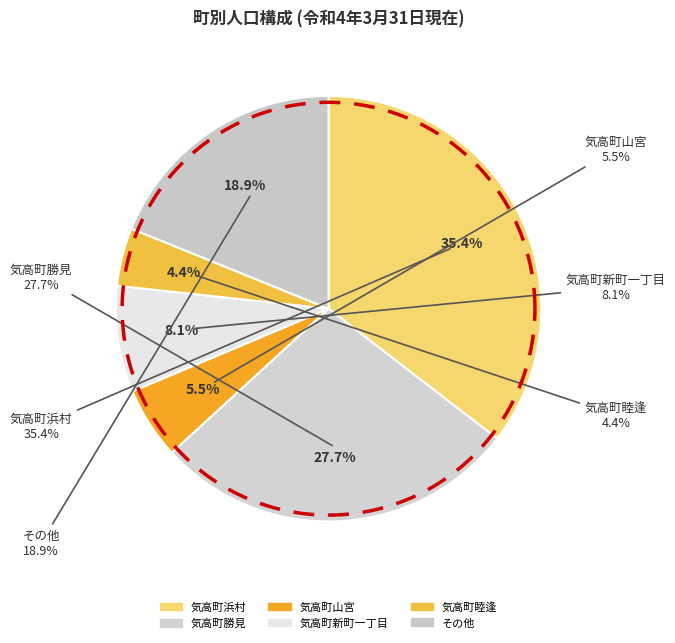

Is there a majority slice in this chart?

No